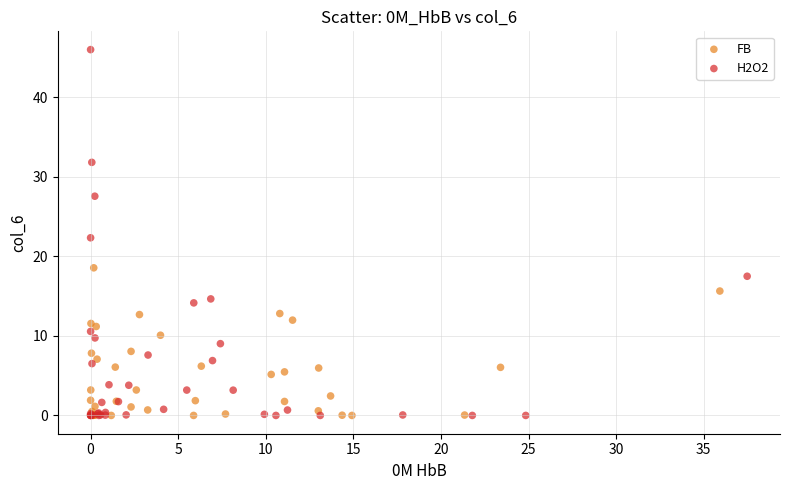

Which series has the widest spread of Y values?

H2O2